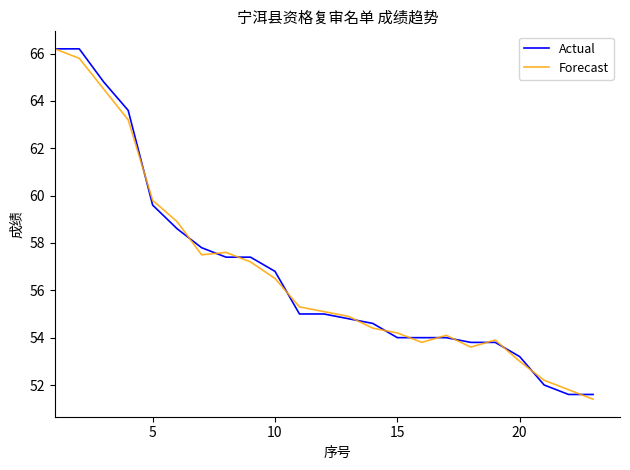

What is the highest value of the Actual series?

66.2